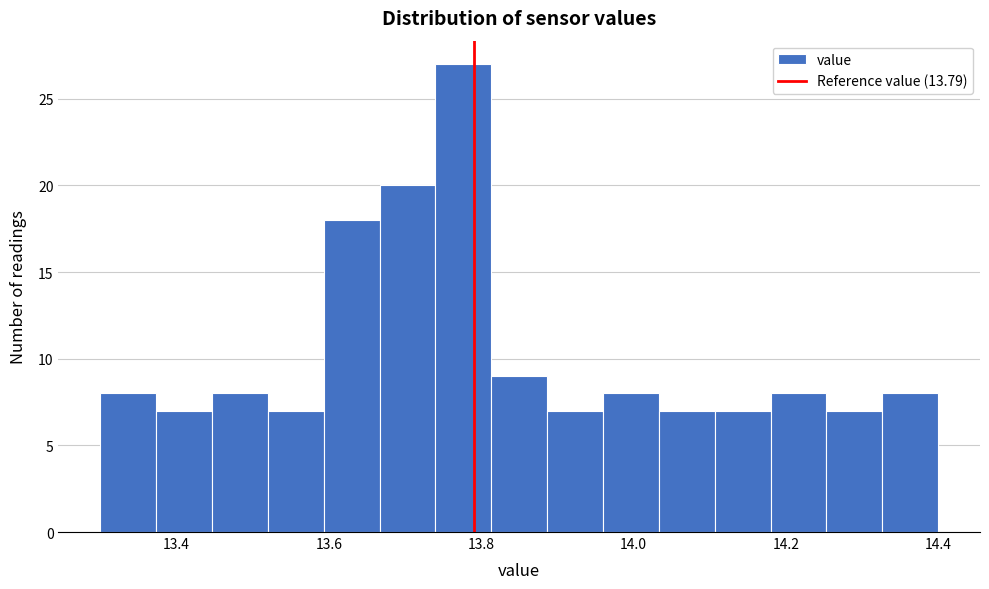

Read against the x-axis, roughly where is the centre of the tallest bar?

13.78